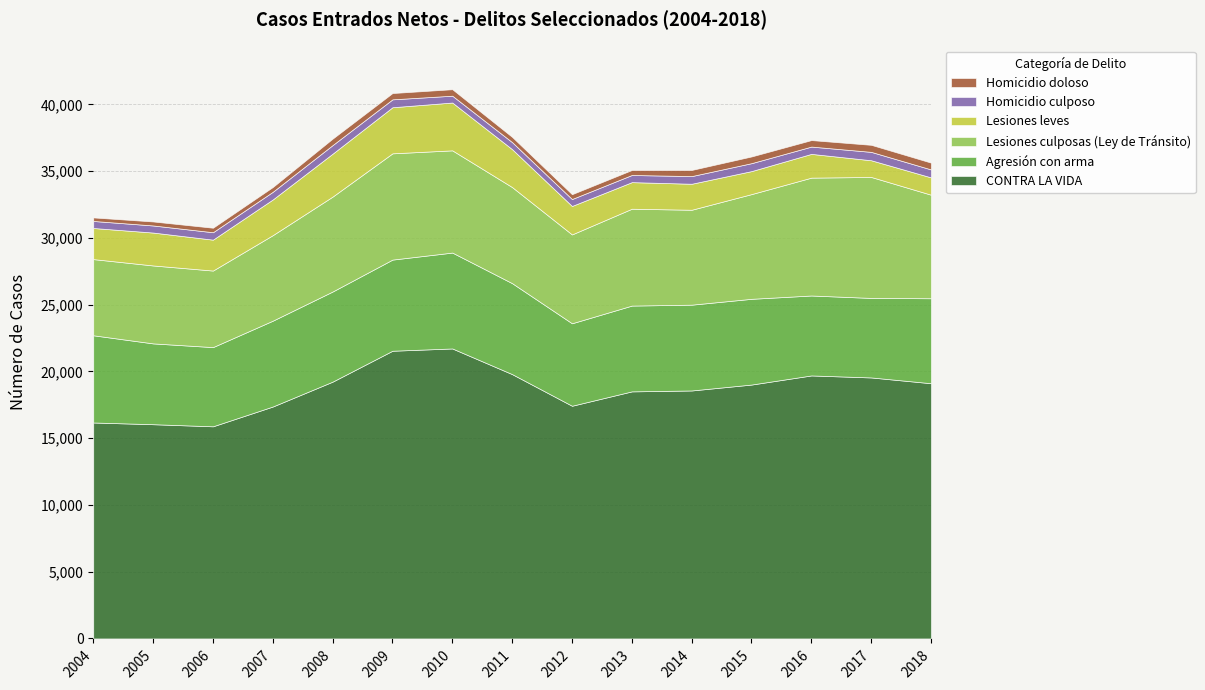

What are all the series names shown in the legend?

Homicidio doloso, Homicidio culposo, Lesiones leves, Lesiones culposas (Ley de Tránsito), Agresión con arma, CONTRA LA VIDA